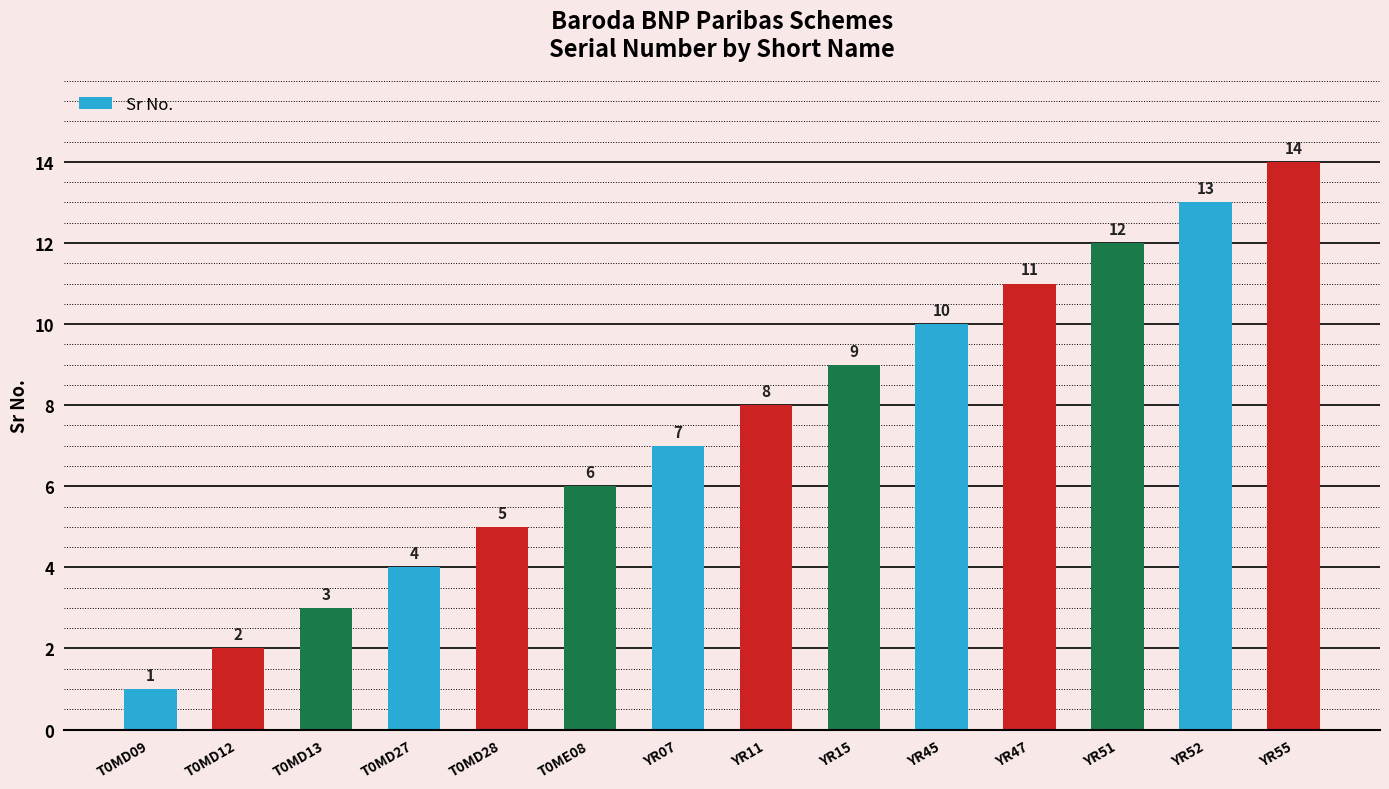

The value at YR52 is 8. True or false?

False